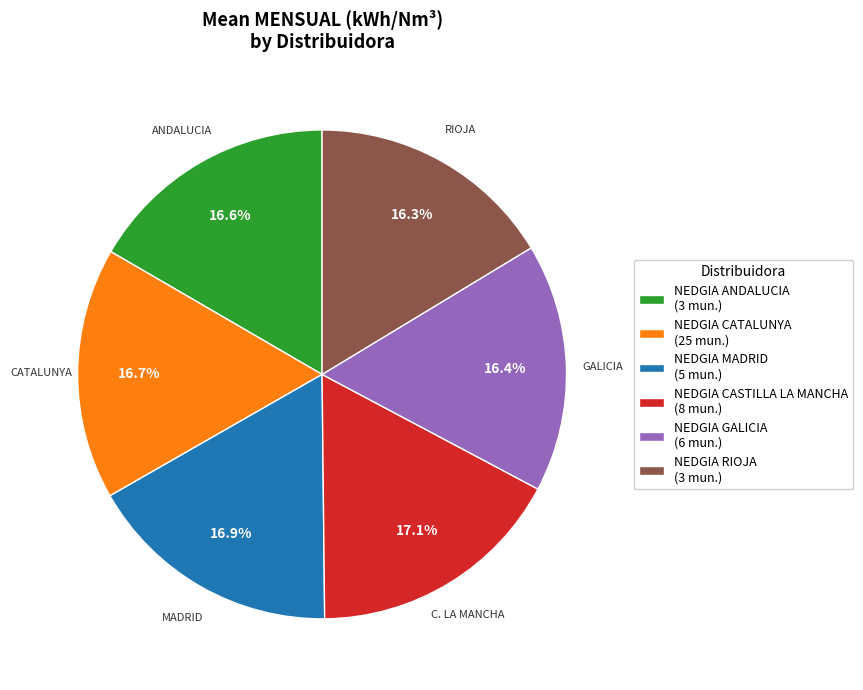

How many segments does this pie chart have?

6